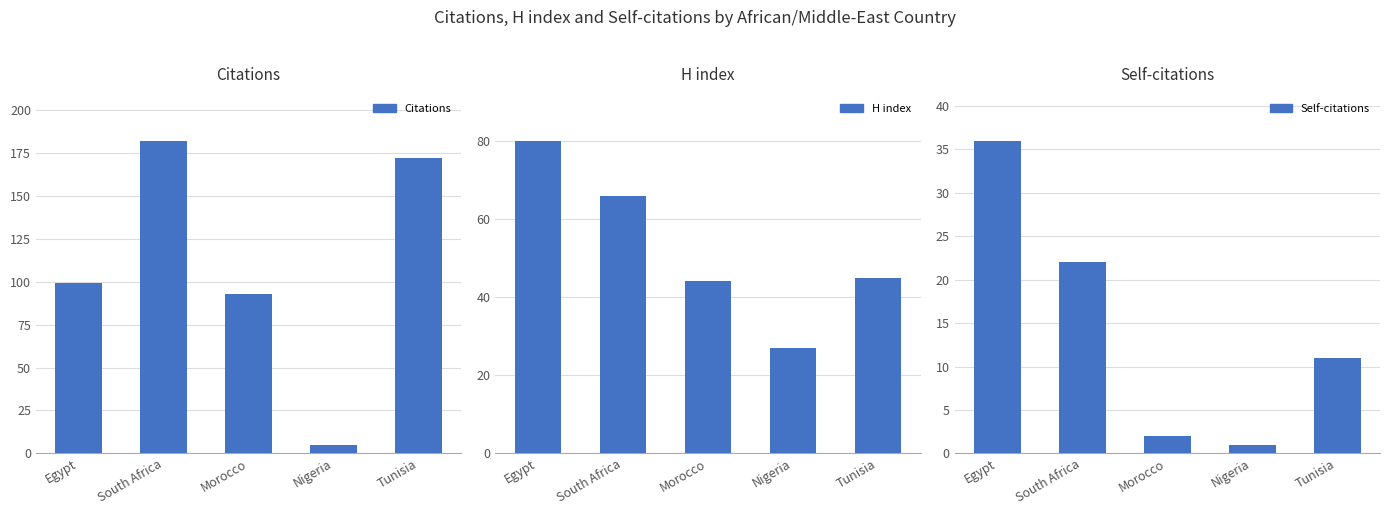

Is it true that Citations equals 93 at Morocco?

True